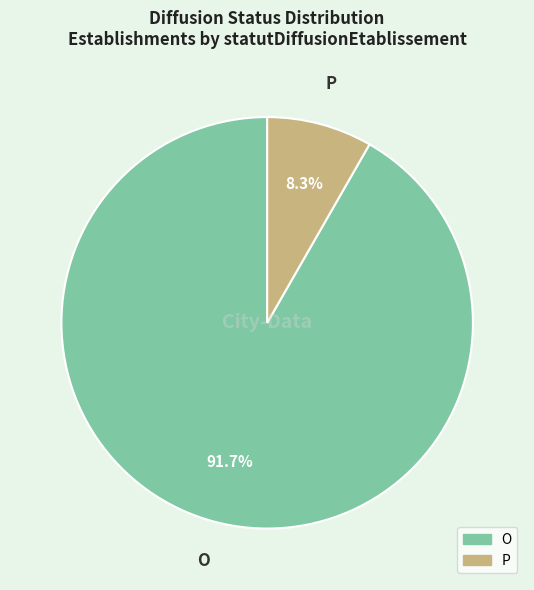

To the nearest percent, what is the difference between the largest and smallest slice percentages?

83%